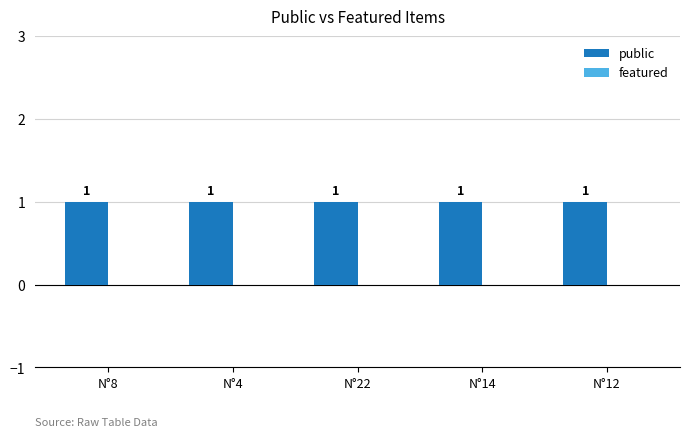

Between N°12 and N°22, which is larger?

N°12